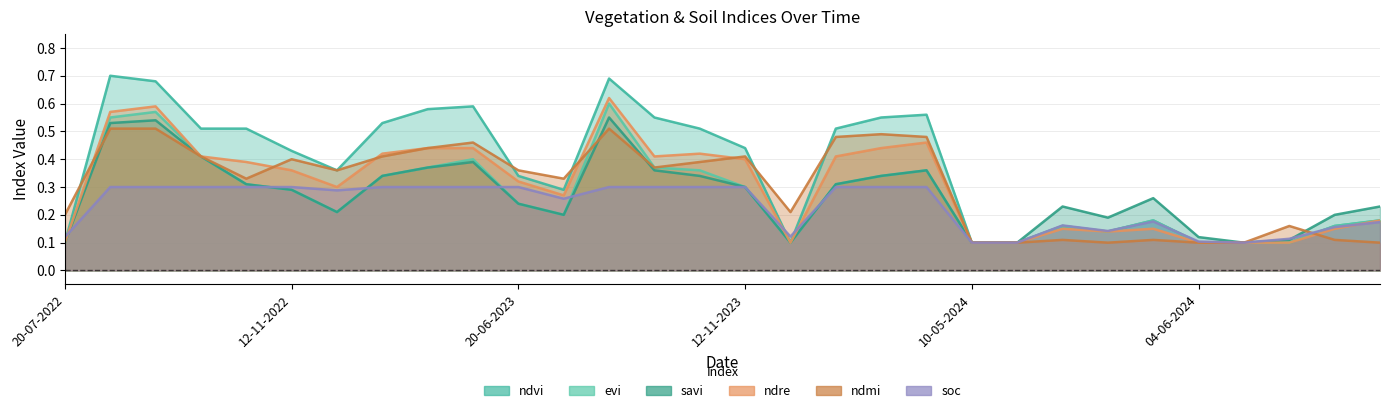

True or false: ndvi and soc intersect in this chart.

True